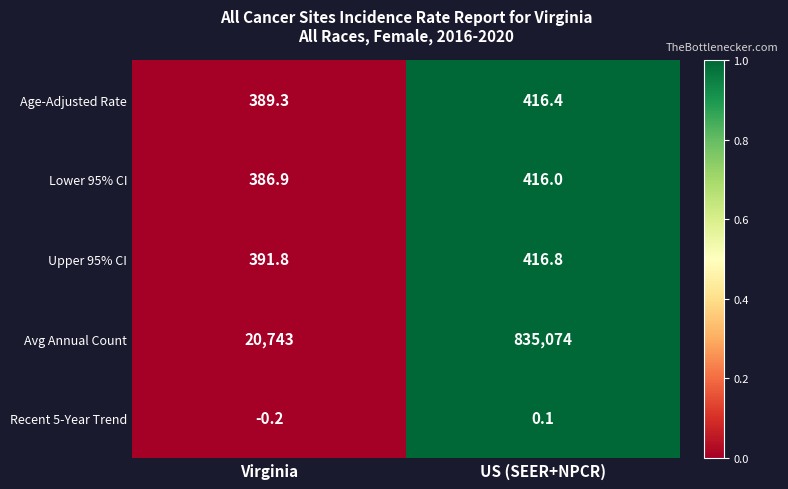

Between Virginia and US (SEER+NPCR), which series saw the biggest shift?

Avg Annual Count